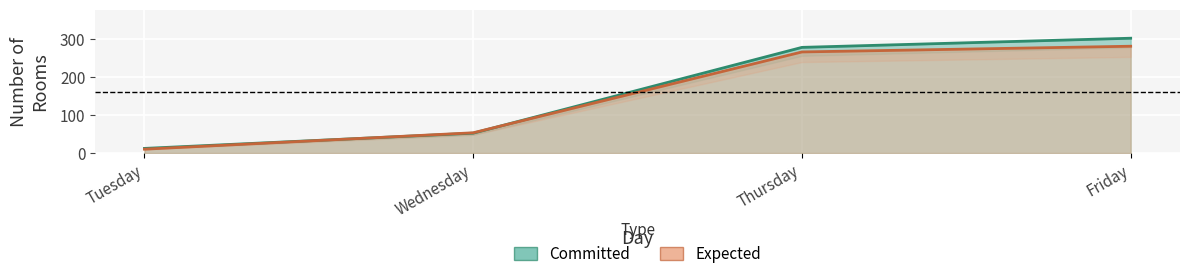

True or false: Expected has more than 2 points higher than both neighbors.

False